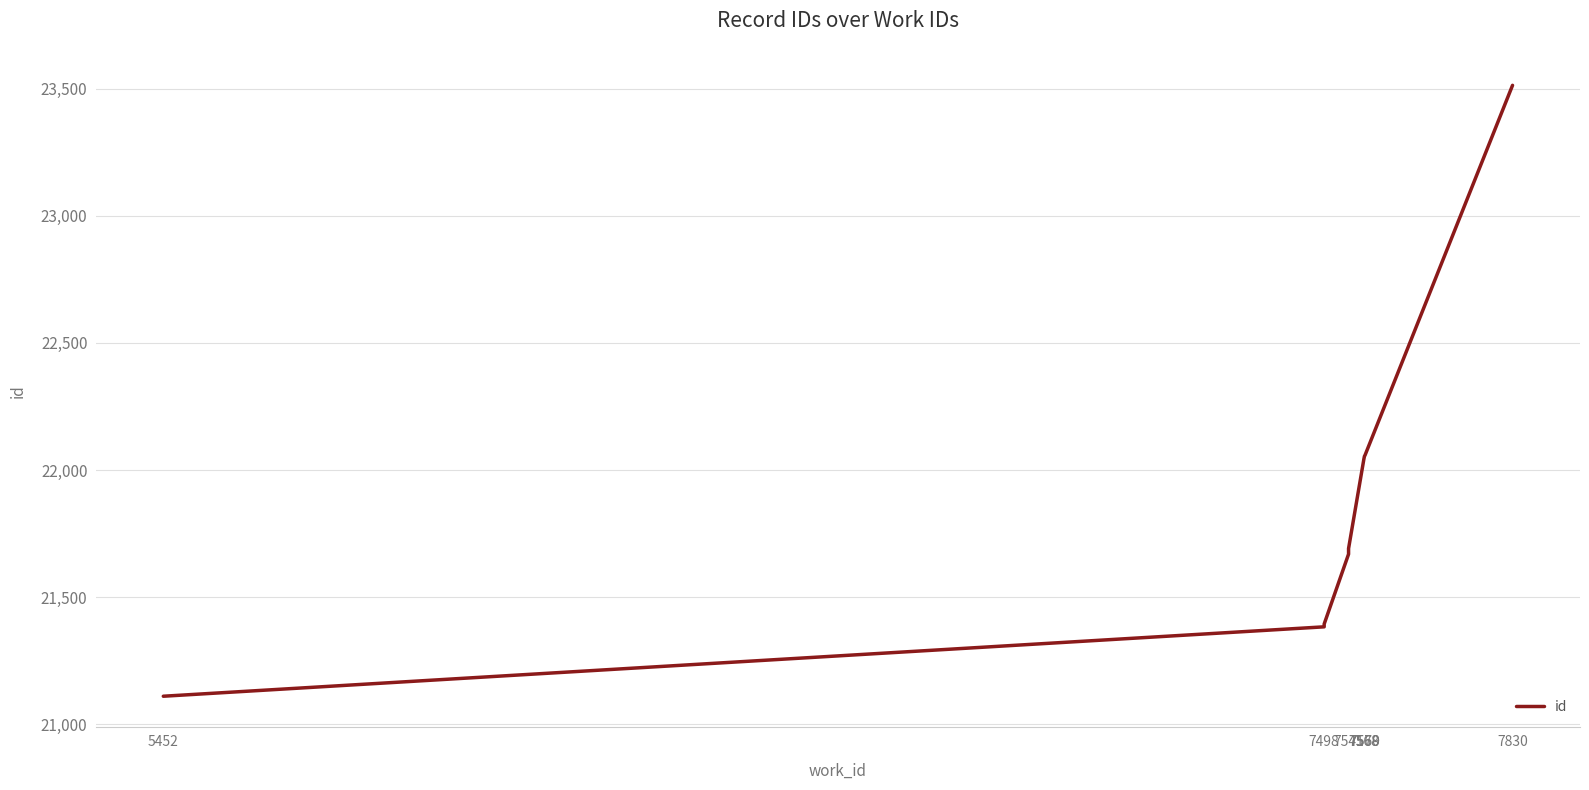

What is the change in value from 7498 to 7569?

+671